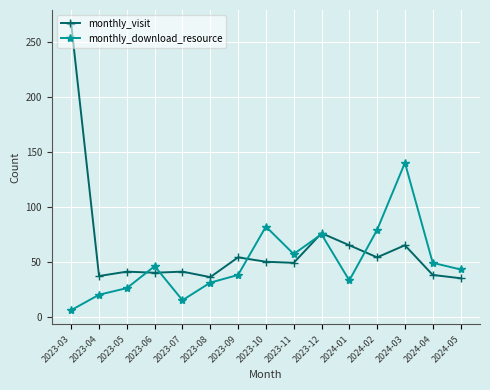

What is the difference between the highest and lowest values at 2023-10?

32